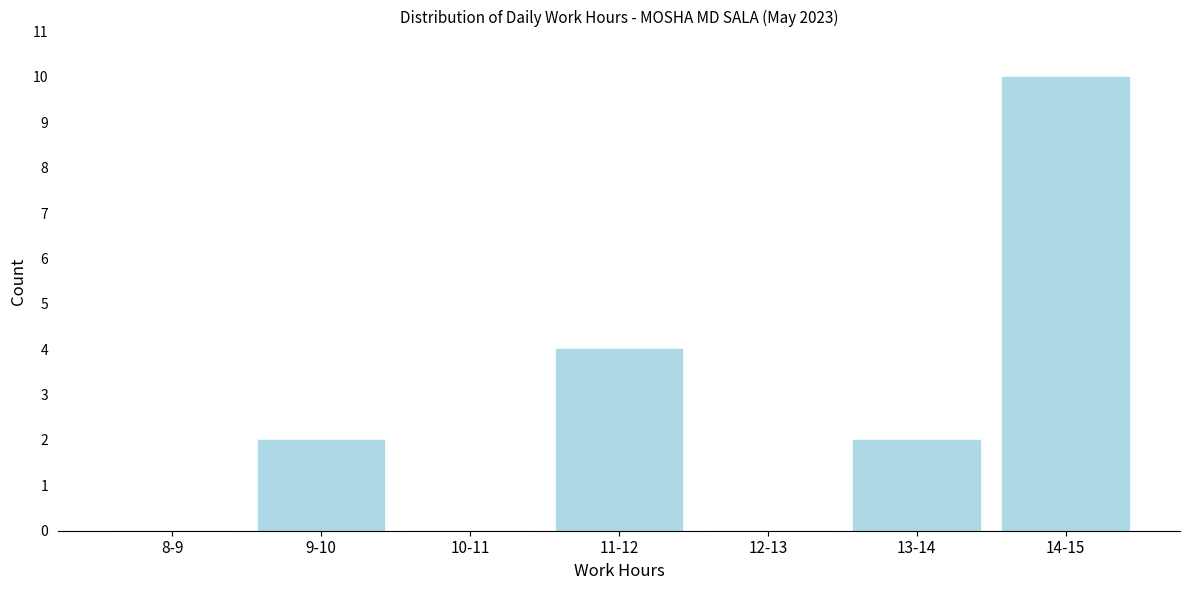

Reading left to right, extract all data points from this chart.

8-9=0	9-10=2	10-11=0	11-12=4	12-13=0	13-14=2	14-15=10